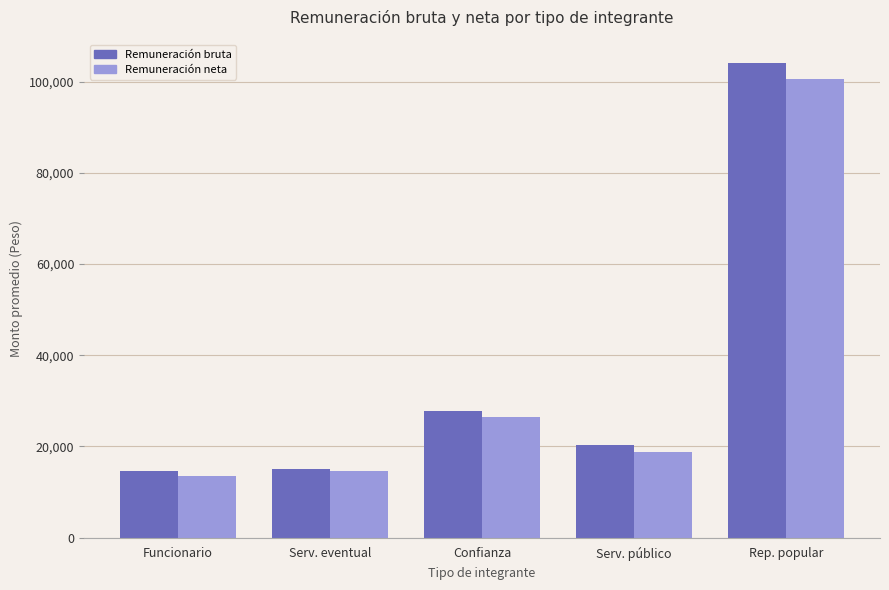

At which label does Remuneración neta reach its peak?

Rep. popular